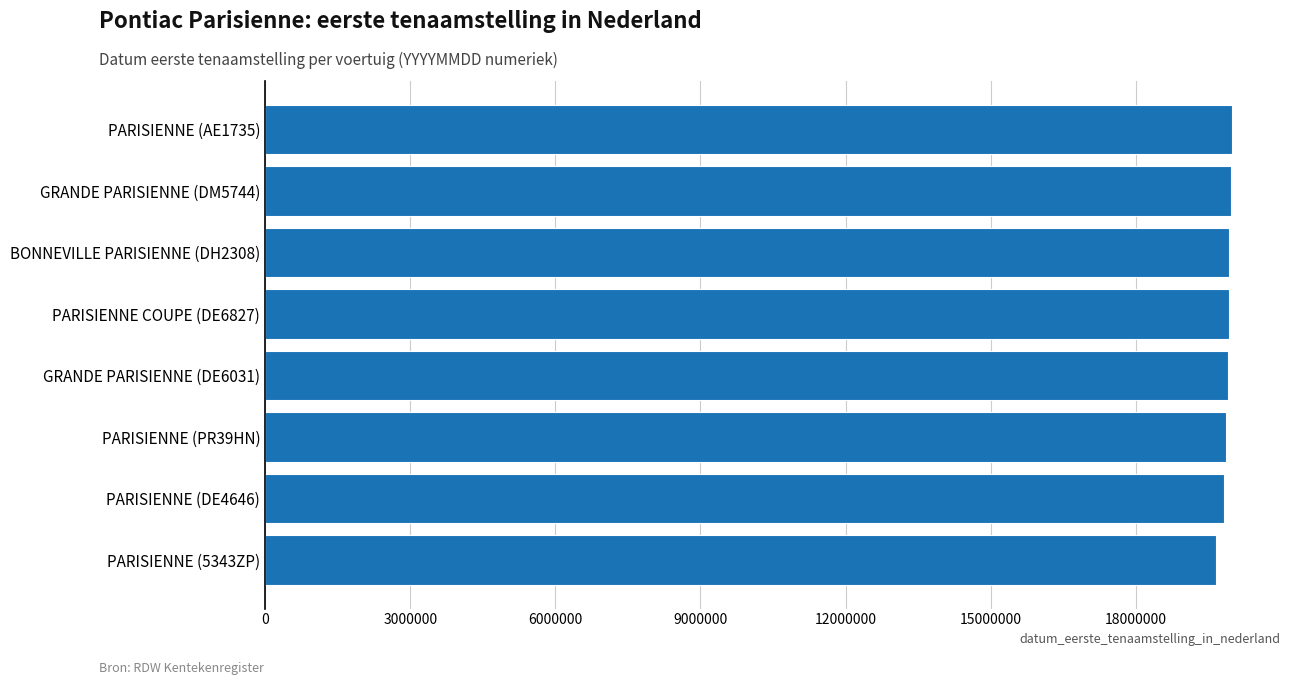

What is the average value?

19877130